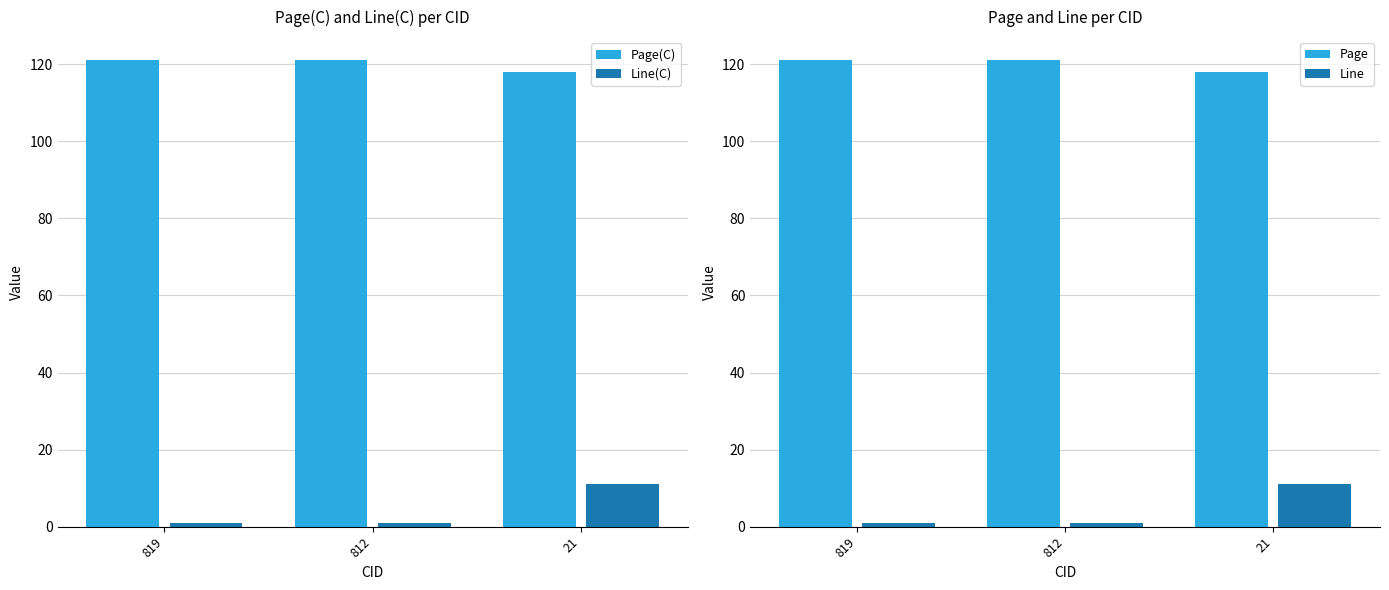

At which category is the sum across all series the highest?

21